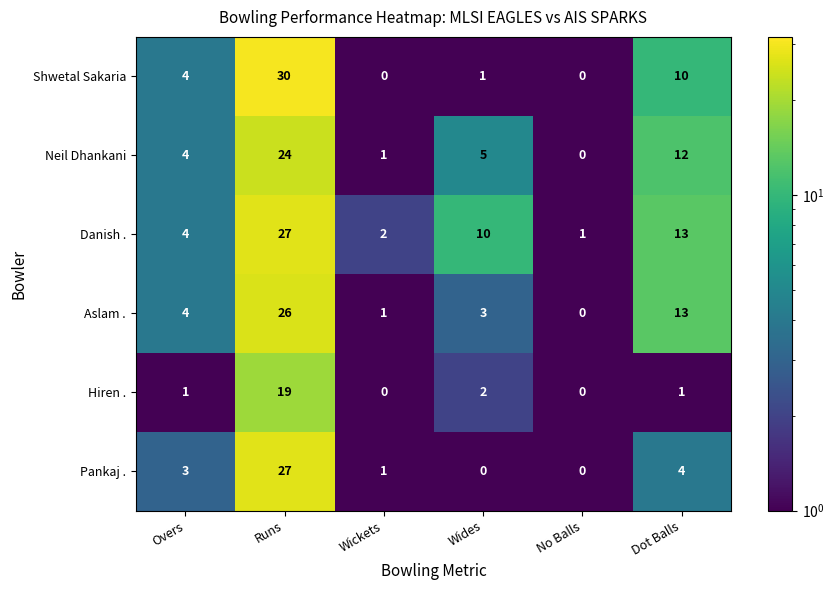

Read the Danish . value at Overs, to the nearest 5.

5